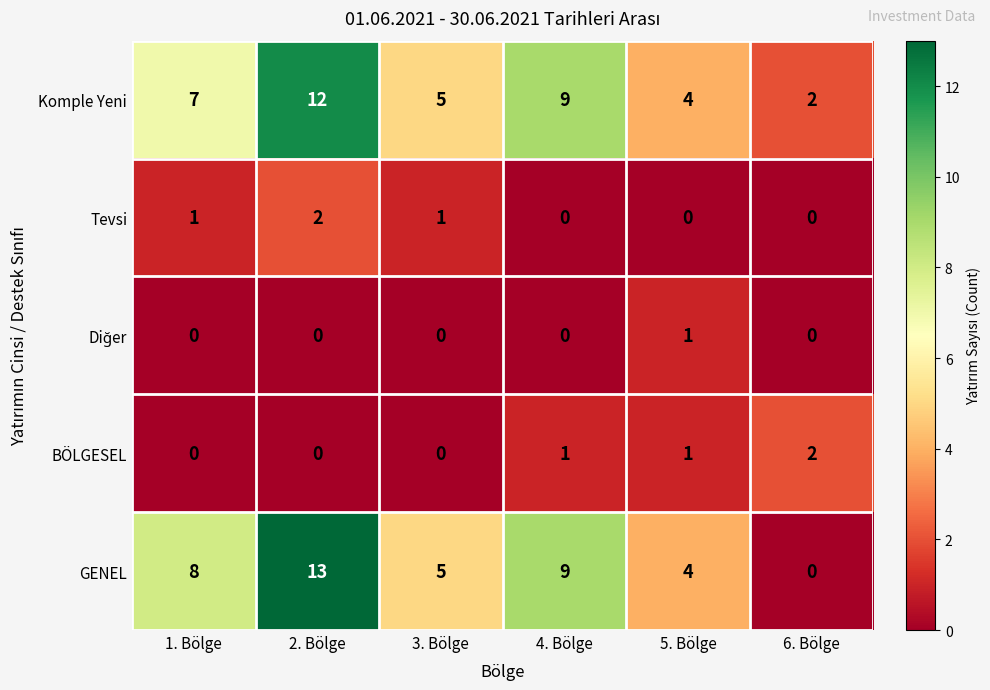

At which category is the sum across all series the highest?

2. Bölge